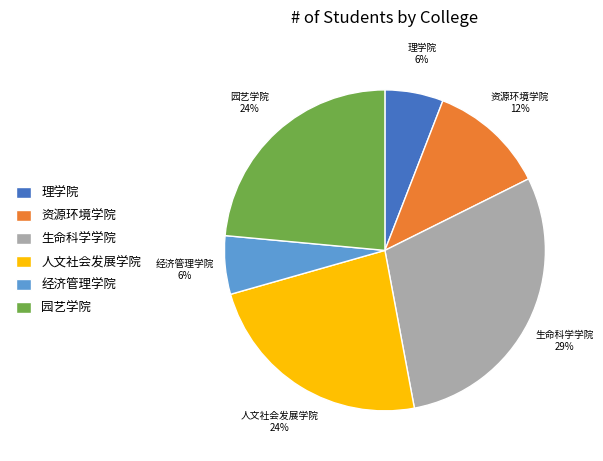

To the nearest percent, what portion does 经济管理学院 represent?

6%